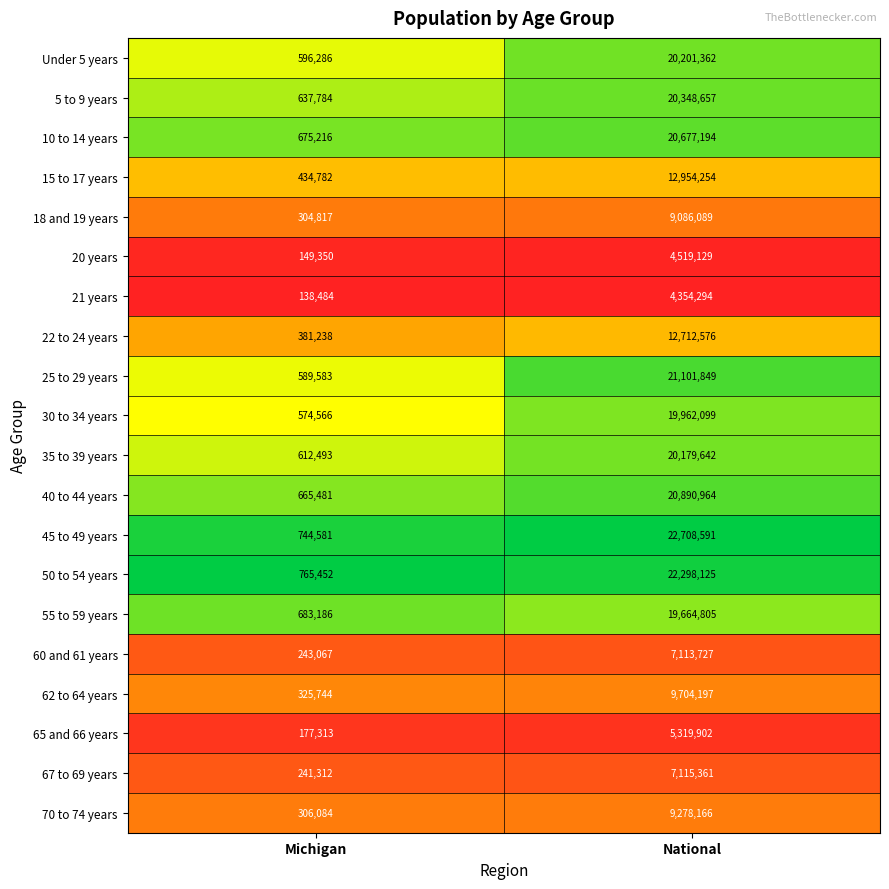

What is the spread (max minus min) of values at Michigan?

626968